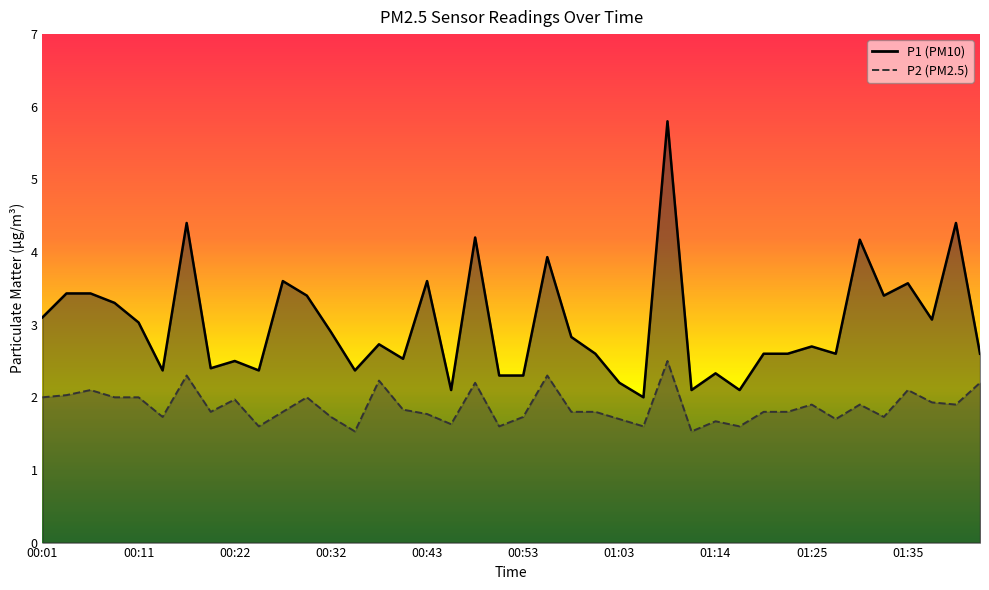

What is the sum of all P1 values?

120.0